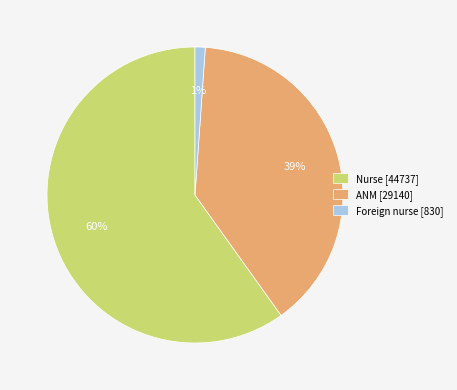

How many slices are in this pie chart?

3